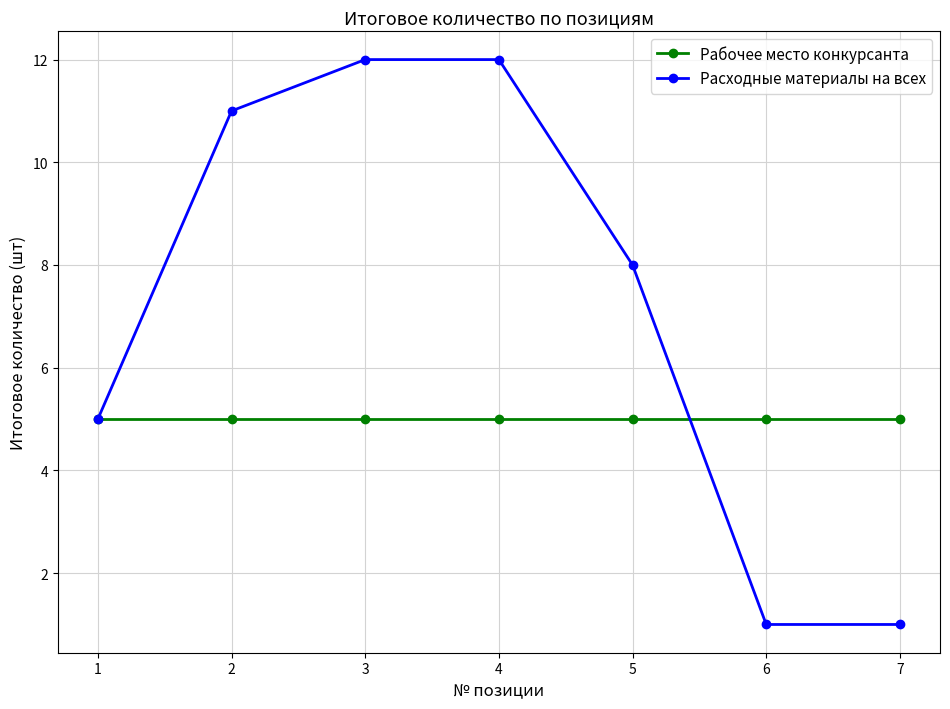

Is it true that Рабочее место конкурсанта equals 5 at 5?

True